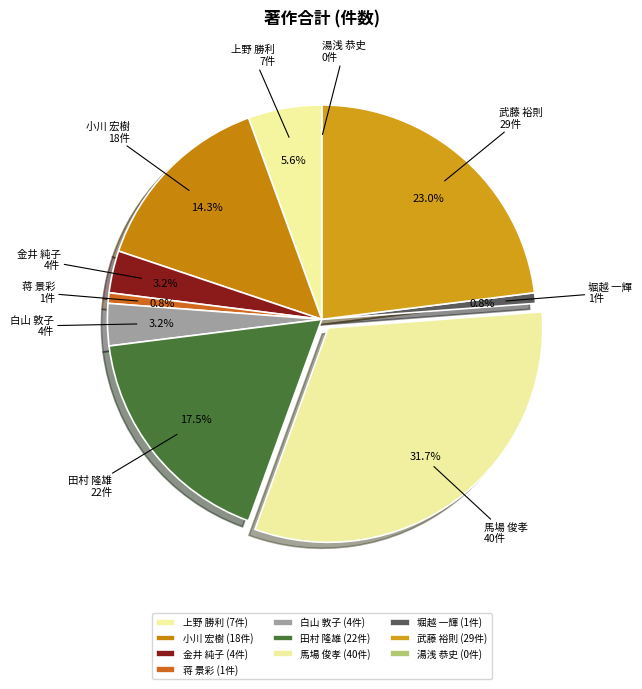

Do 小川 宏樹 and 白山 敦子 together represent more than half of the pie?

No